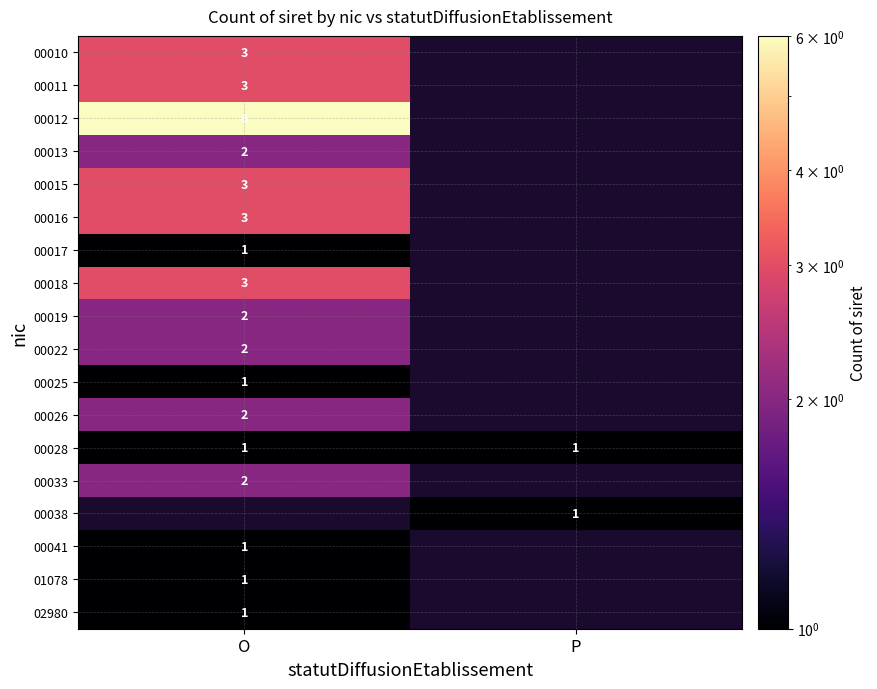

Is the value of 00018 at O greater than the value of 00038 at P?

Yes